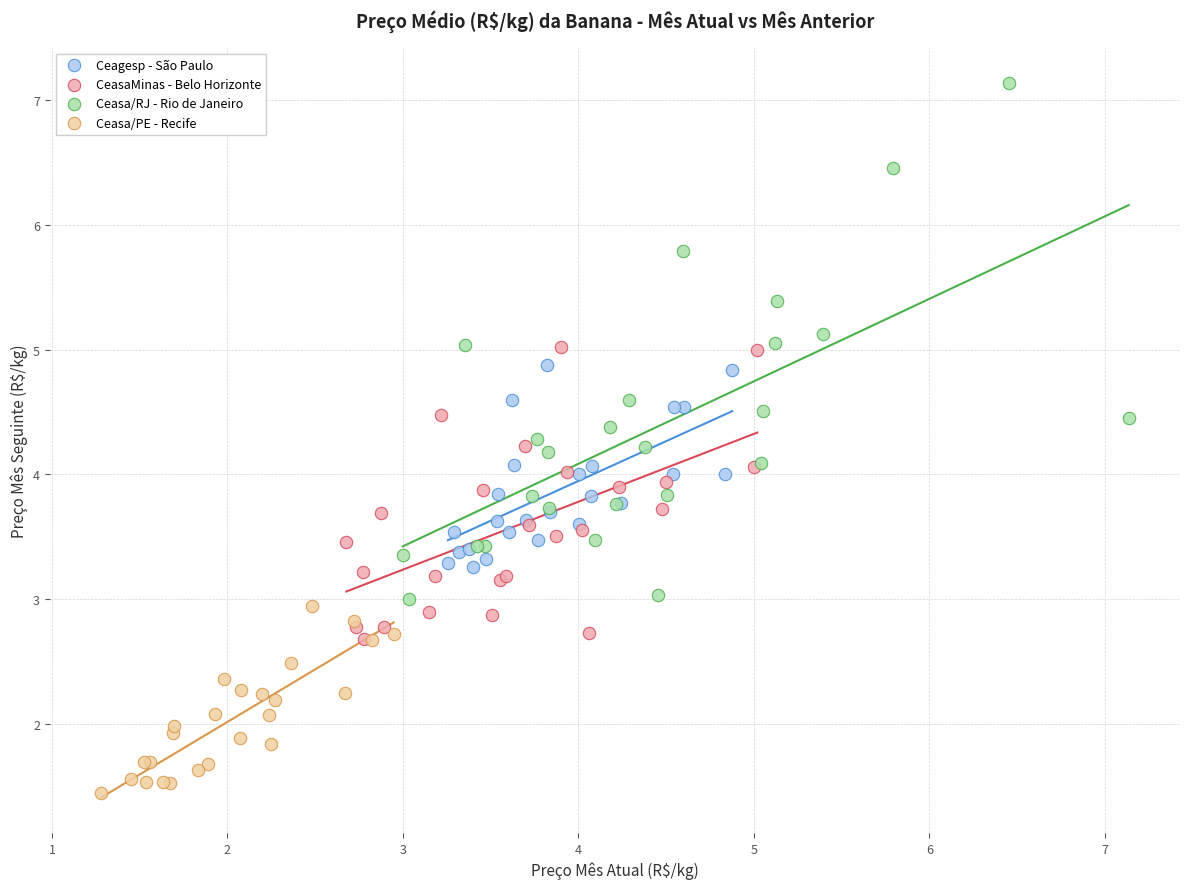

Which series contains the lowest Y value?

Ceasa/PE - Recife